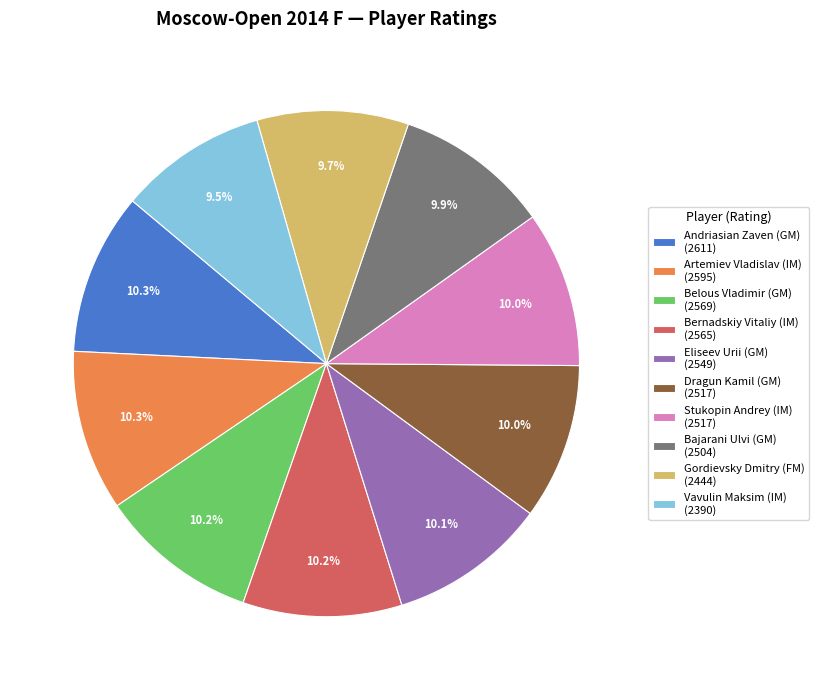

What is the ratio of the value at Bernadskiy Vitaliy (IM) (2565) to the value at Belous Vladimir (GM) (2569)?

1.0